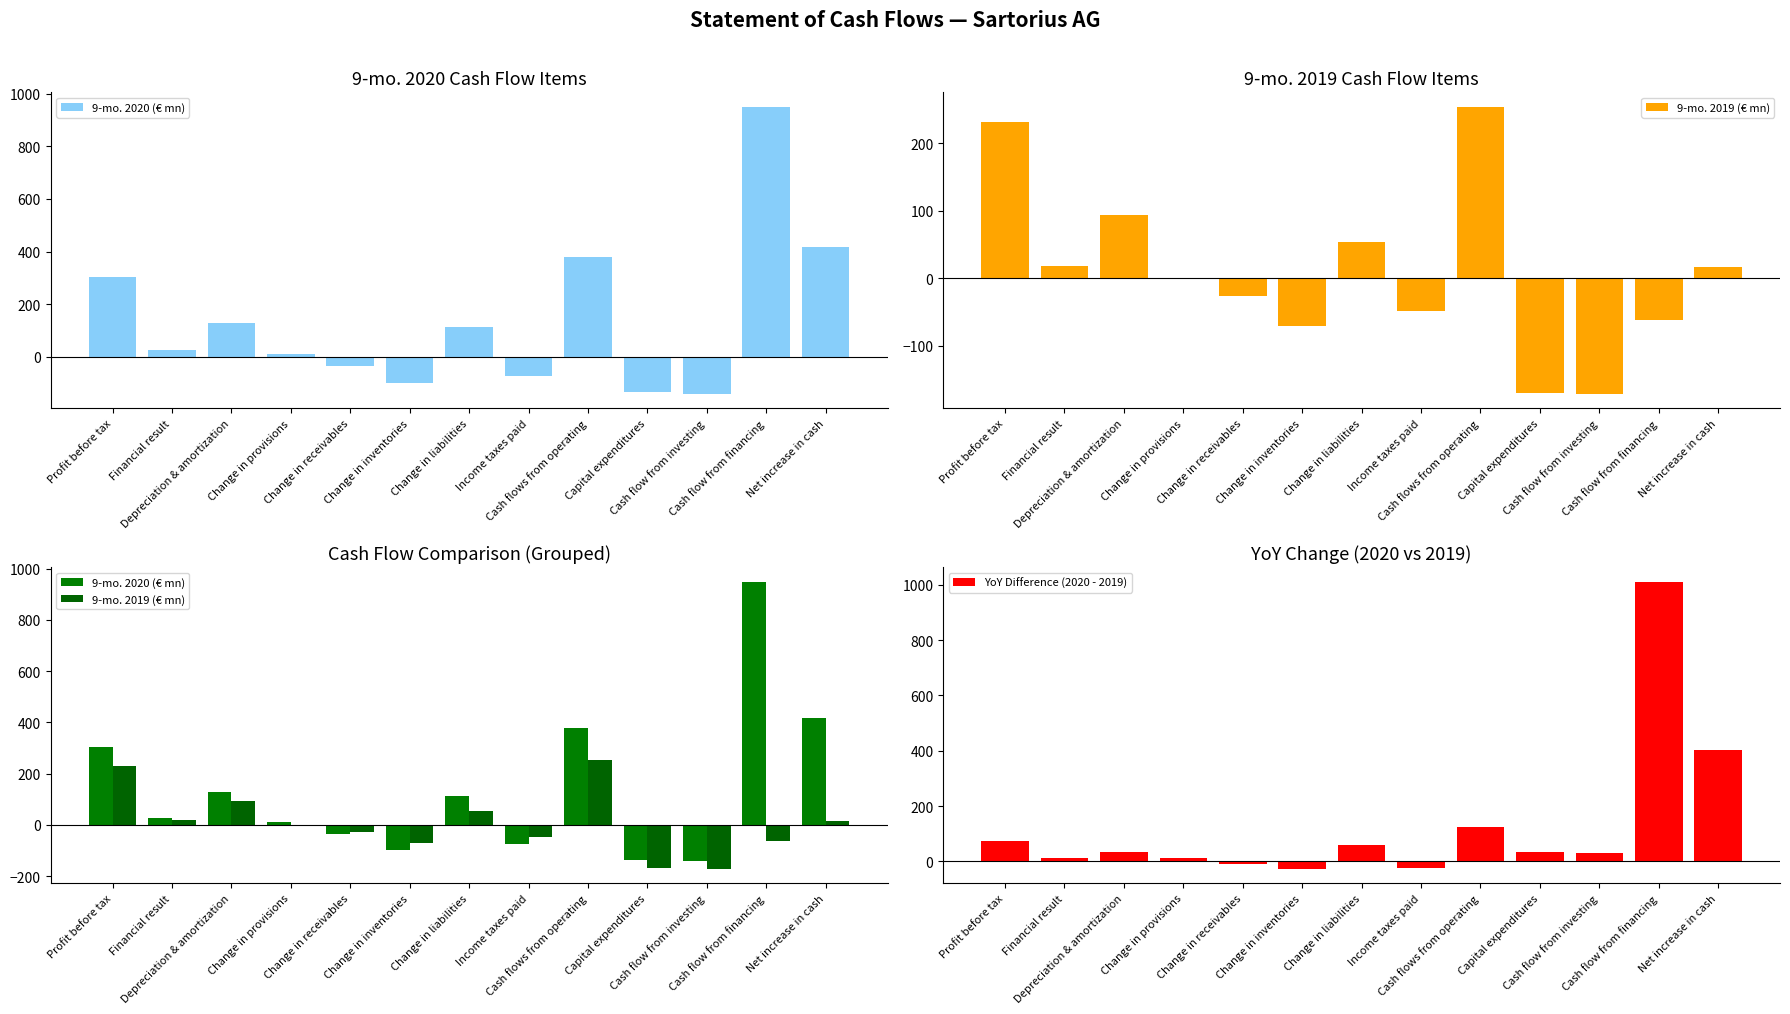

What is the label of the 1st bar from the right?

Net increase in cash